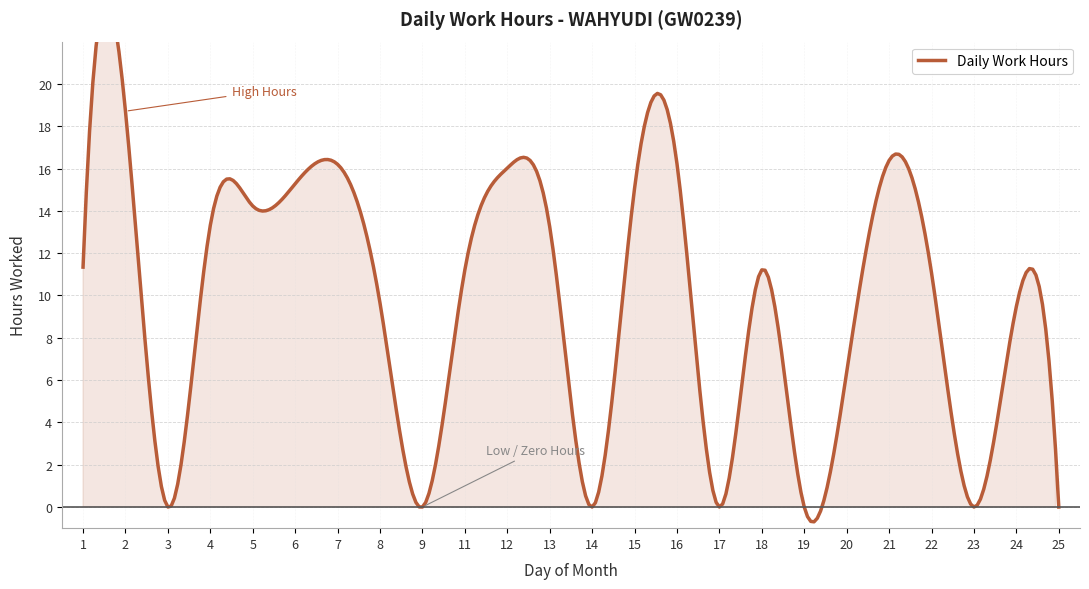

What is the change in value from 7 to 18?

-5.0